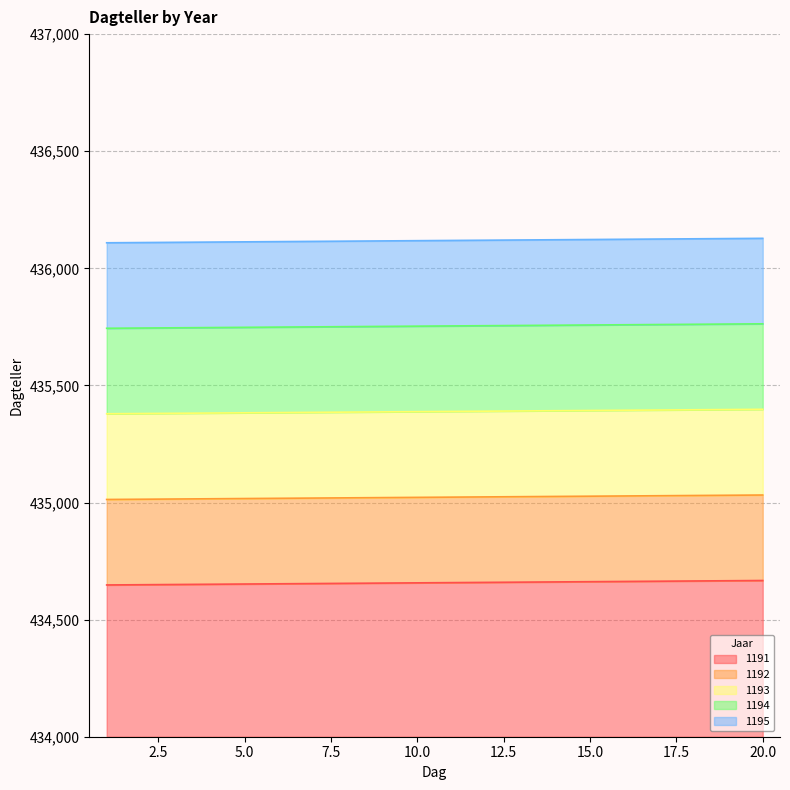

True or false: 1194 has more than 1 points higher than both neighbors.

False